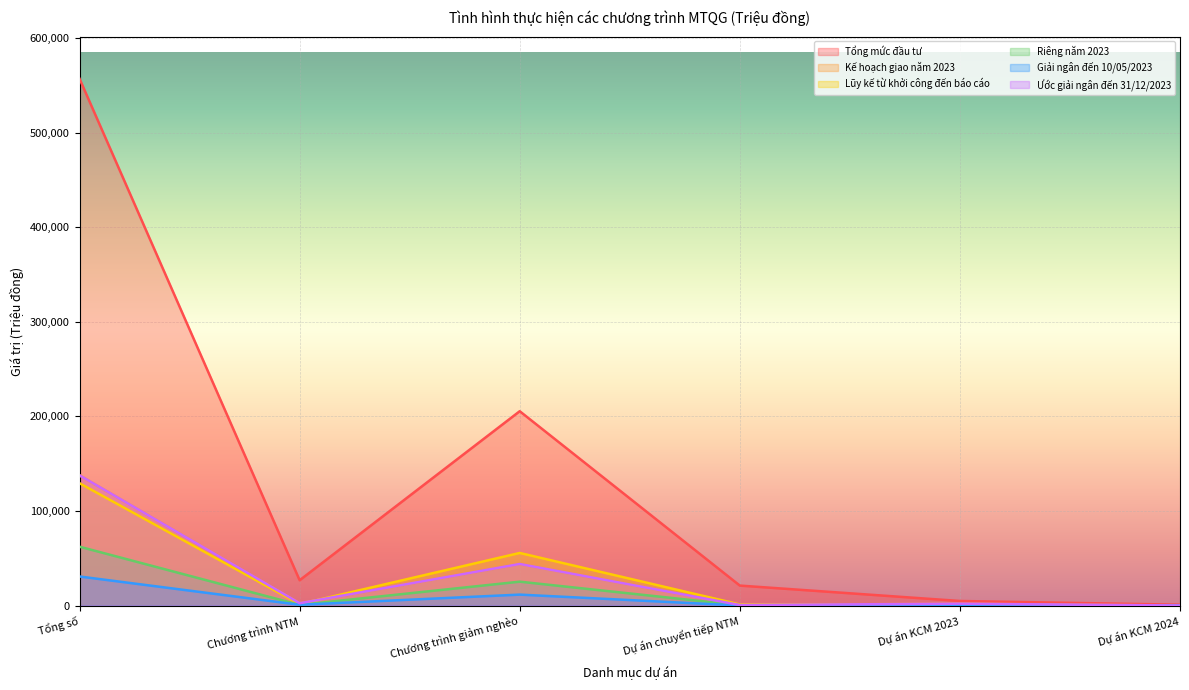

At Tổng số, list the series in order from largest to smallest.

Tổng mức đầu tư, Kế hoạch giao năm 2023, Ước giải ngân đến 31/12/2023, Lũy kế từ khởi công đến báo cáo, Riêng năm 2023, Giải ngân đến 10/05/2023